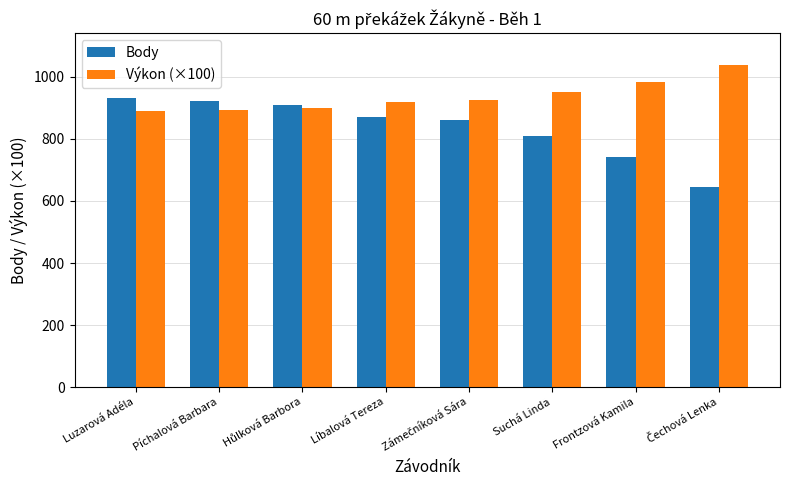

What is the approximate value of Výkon (×100) at Píchalová Barbara?

894.0